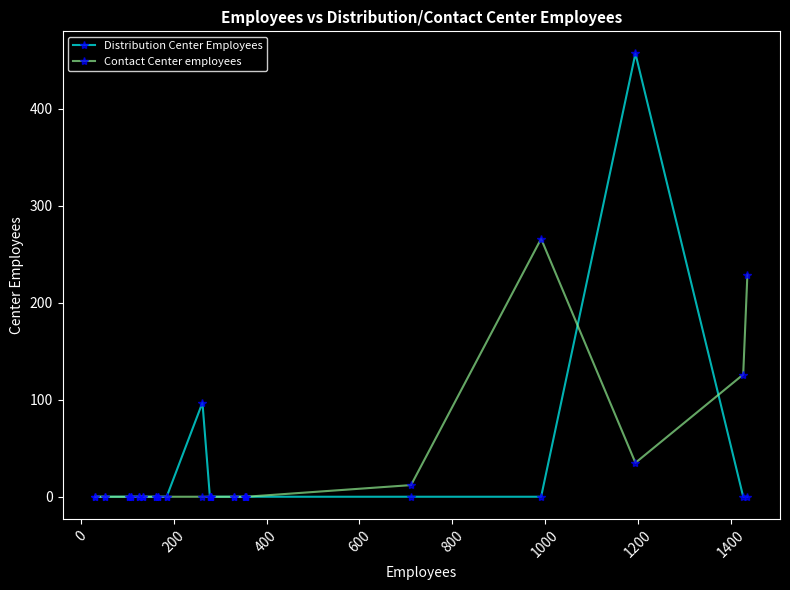

True or false: Distribution Center Employees has more than 1 points higher than both neighbors.

True